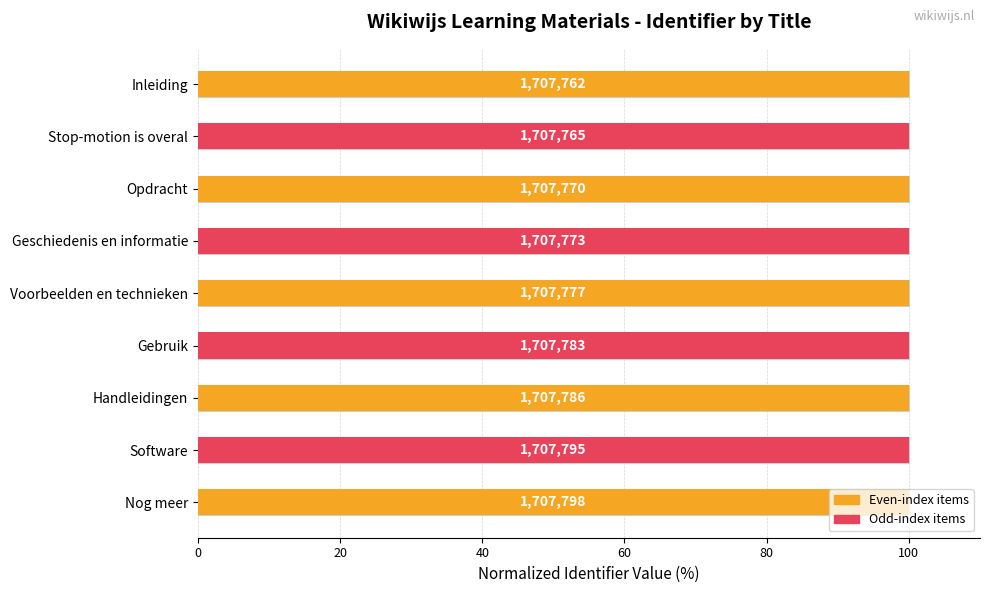

What is the ratio of the value at Nog meer to the value at Inleiding?

1.0